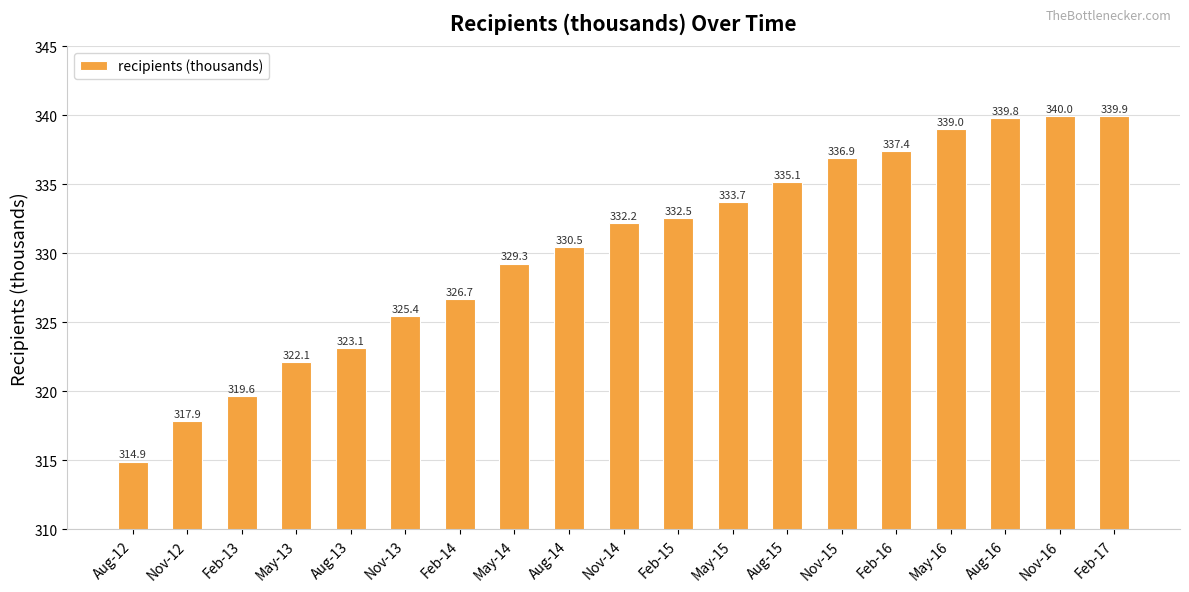

What is the label of the 5th bar from the right?

Feb-16